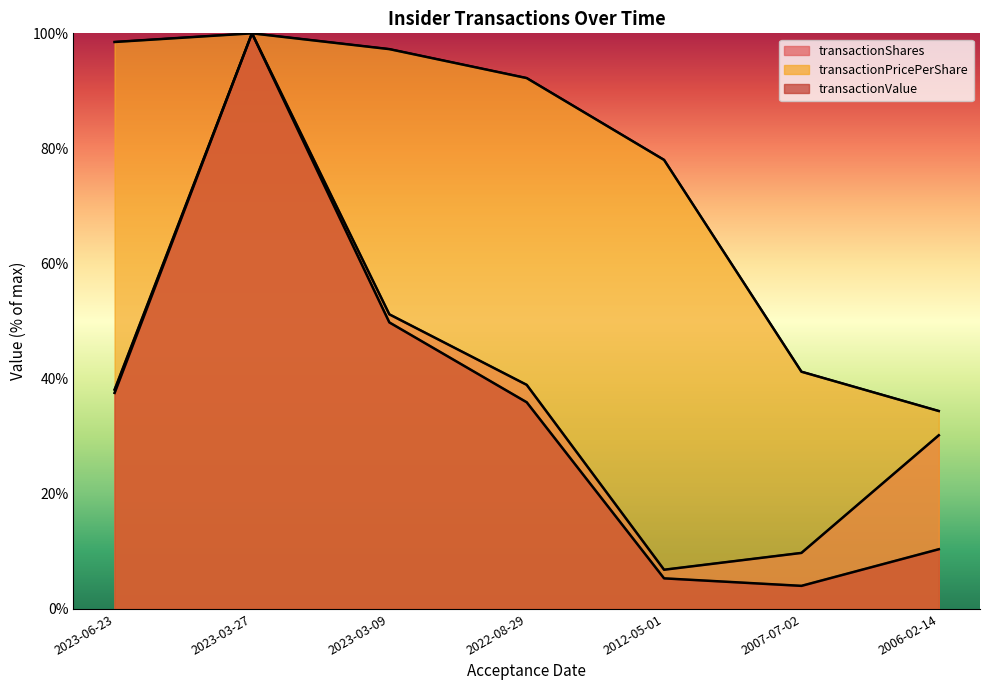

How many values in the transactionValue series are below 35?

3